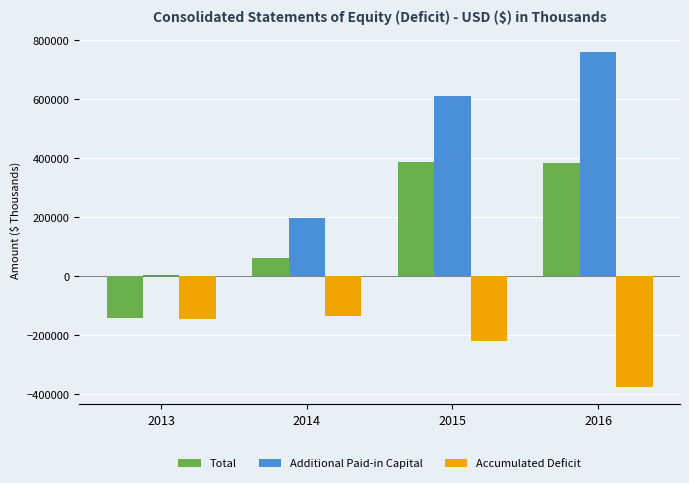

Count the Additional Paid-in Capital values in the range 196082 to 761456.

3